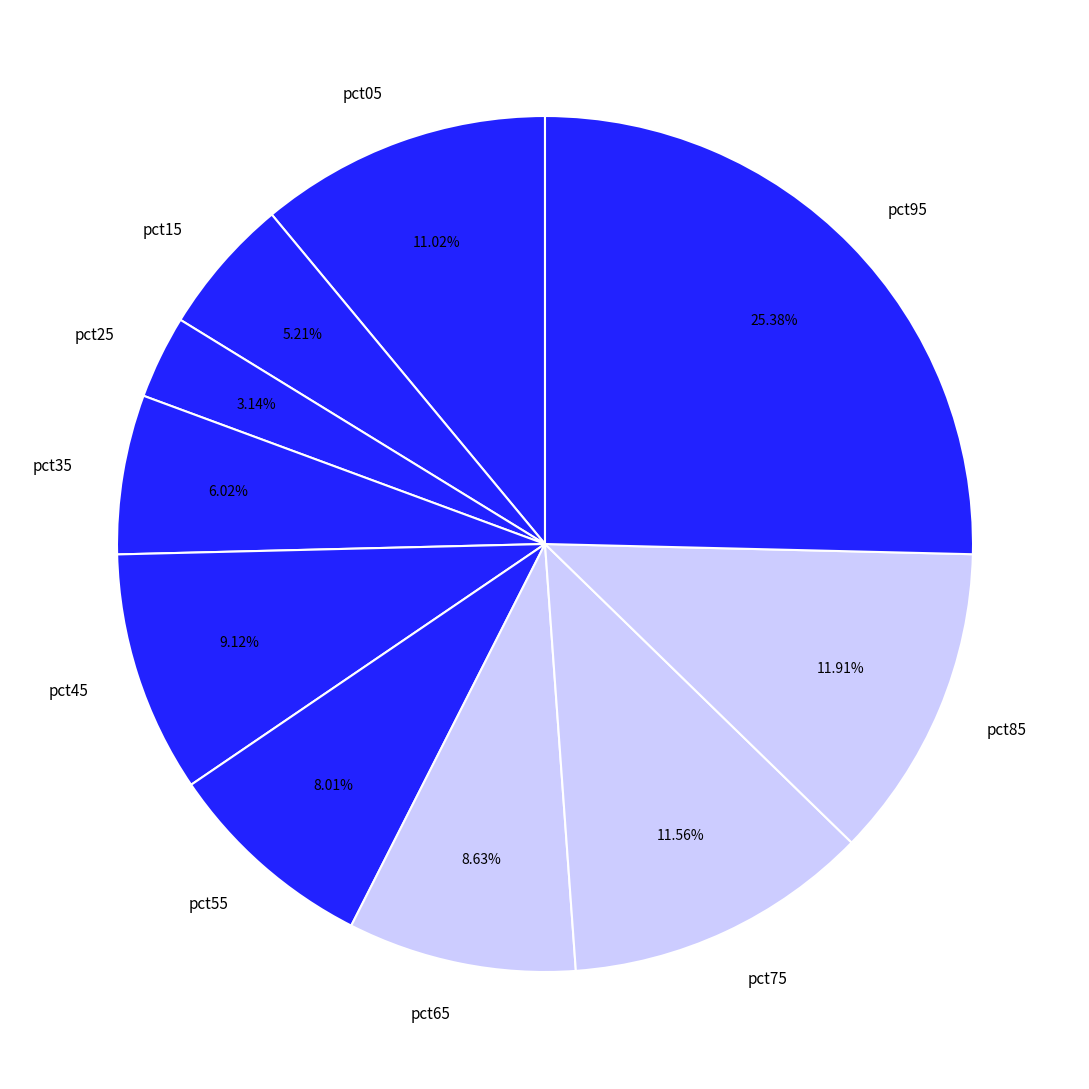

What percentage do pct95 and pct65 together represent?

34.0%